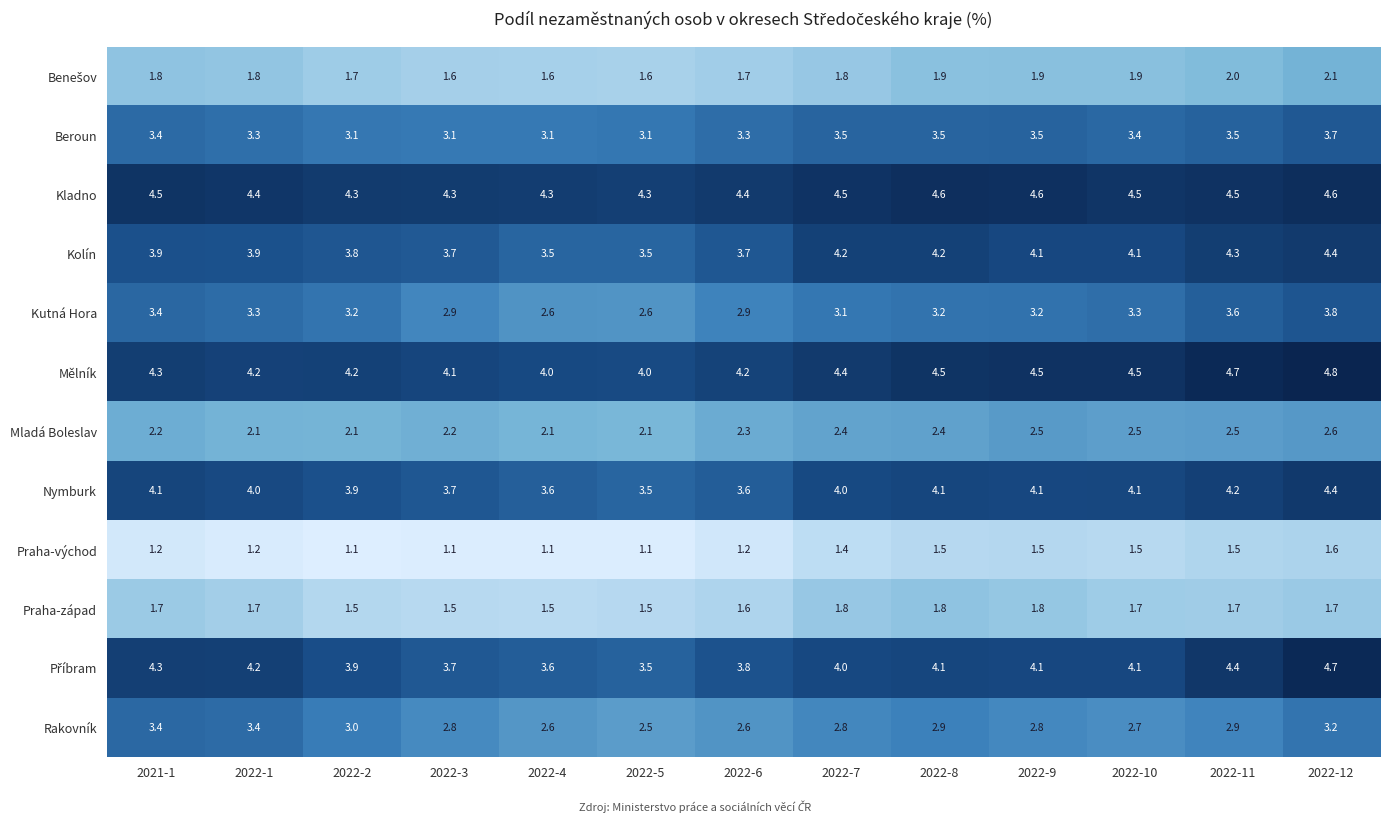

Where does the Nymburk series first go above 4?

2021-1